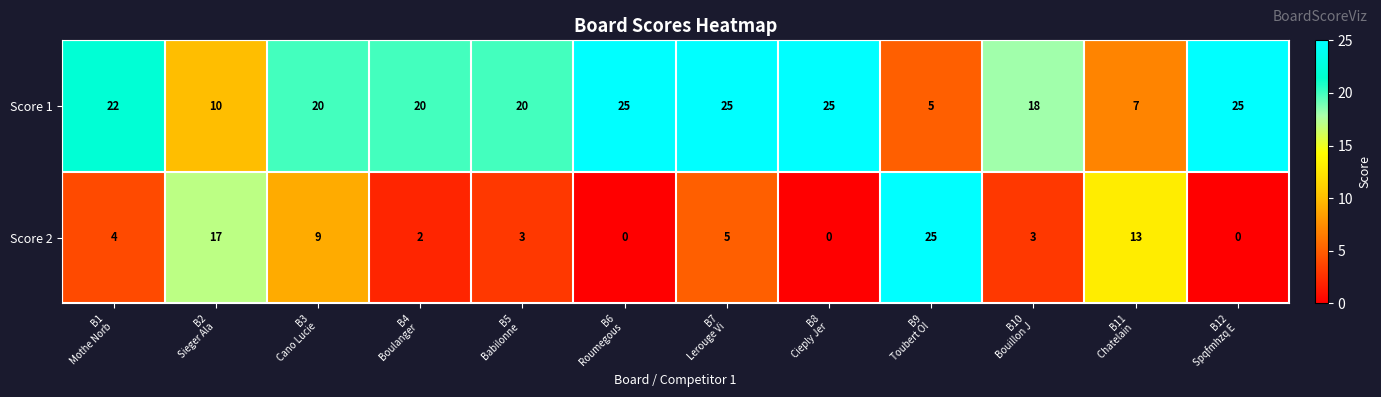

Reading left to right, what are all the values shown in this chart?

Score 1: 22	10	20	20	20	25	25	25	5	18	7	25
Score 2: 4	17	9	2	3	0	5	0	25	3	13	0